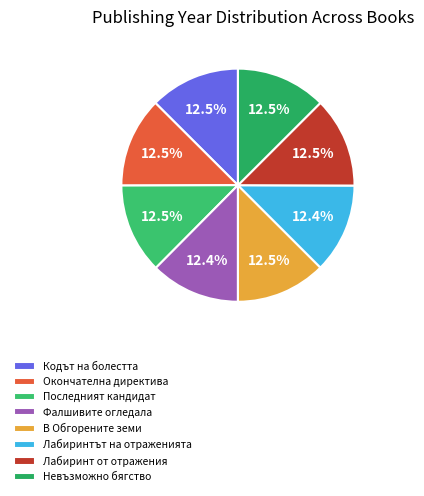

How many slices are in this pie chart?

8